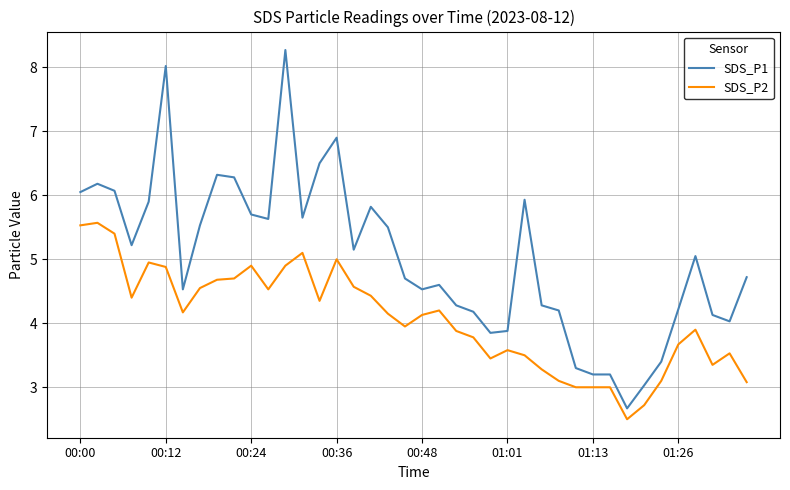

Which series has the largest total across all categories?

SDS_P1